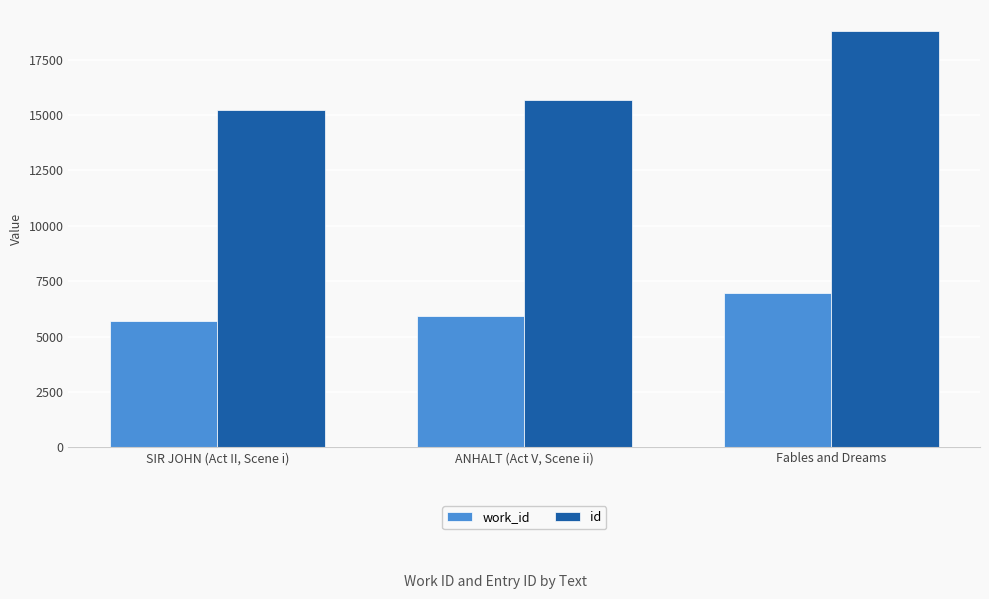

At which label is id closest to 17020?

ANHALT (Act V, Scene ii)